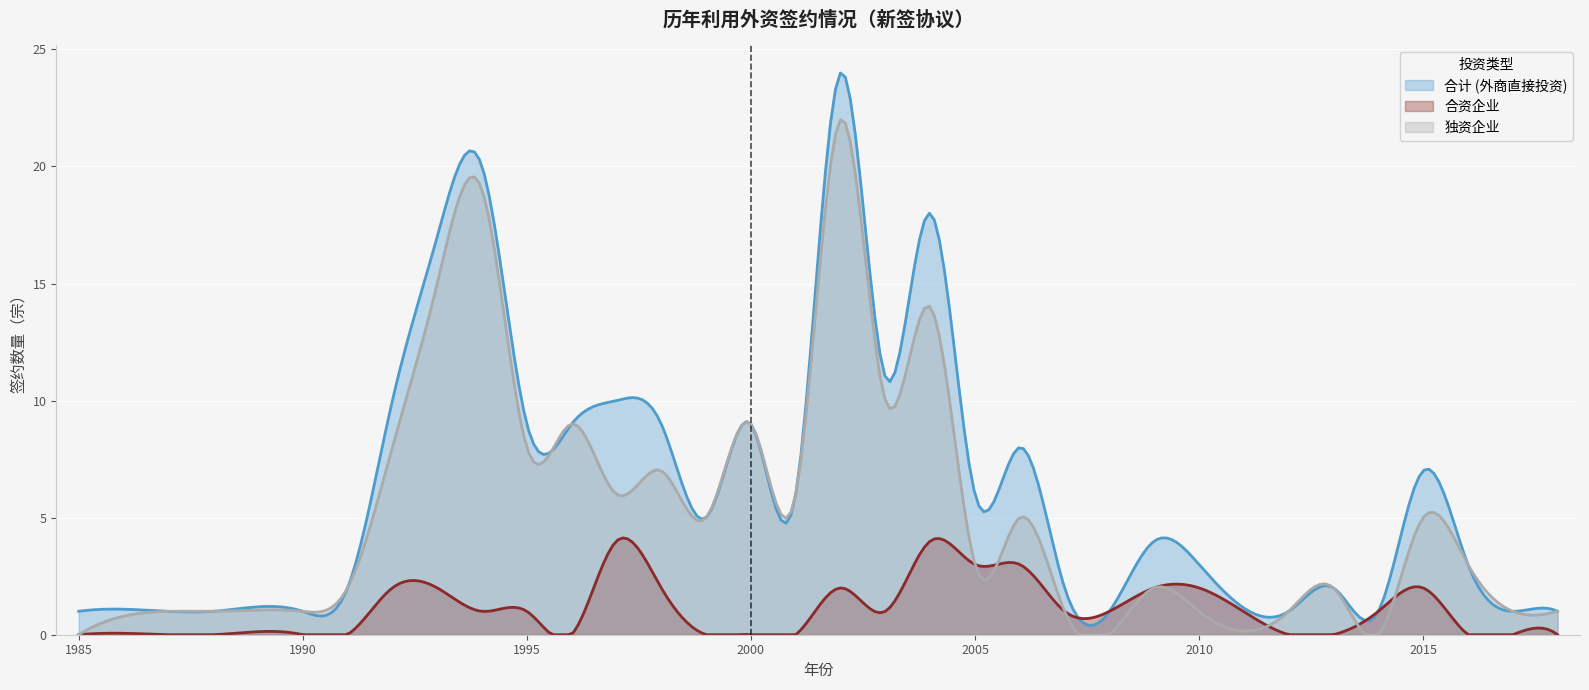

Reading left to right, list all the values displayed in this chart.

合计 (外商直接投资): 1	1	1	1	2	10	17	20	9	9	10	9	5	9	6	24	11	18	6	8	2	1	4	3	1	2	1	7	3	1	1
合资企业: 0	0	0	0	0	2	2	1	1	0	4	2	0	0	0	2	1	4	3	3	1	1	2	2	0	0	1	2	0	0	0
独资企业: 0	1	1	1	2	8	15	19	8	9	6	7	5	9	6	22	10	14	3	5	1	0	2	1	1	2	0	5	3	1	1